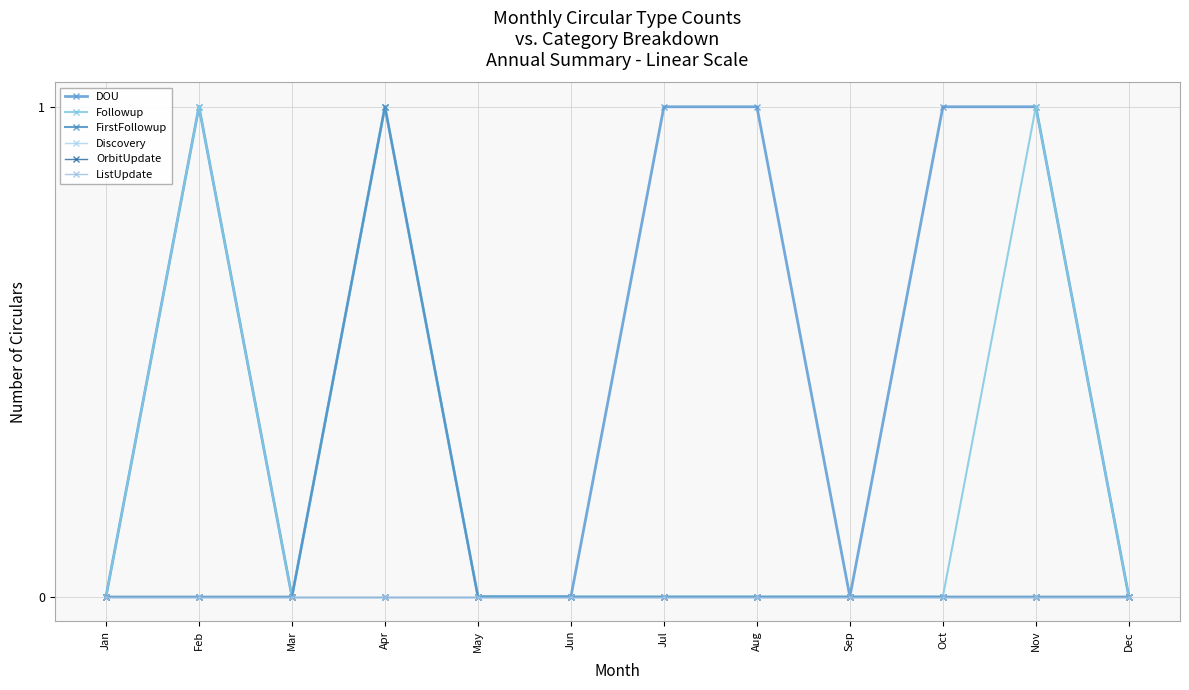

True or false: OrbitUpdate has more than 0 points higher than both neighbors.

False